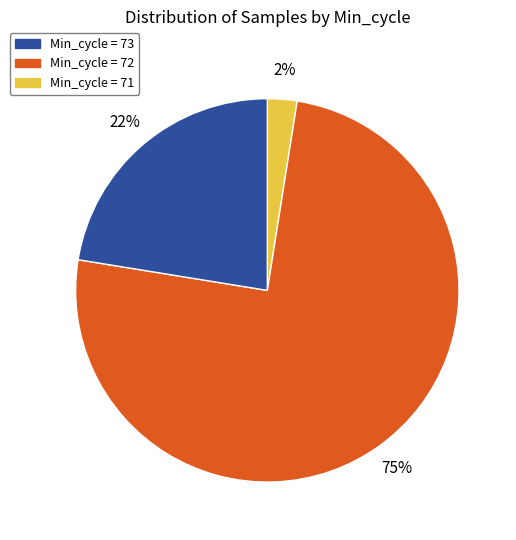

Is there any slice that represents more than half of the pie?

Yes